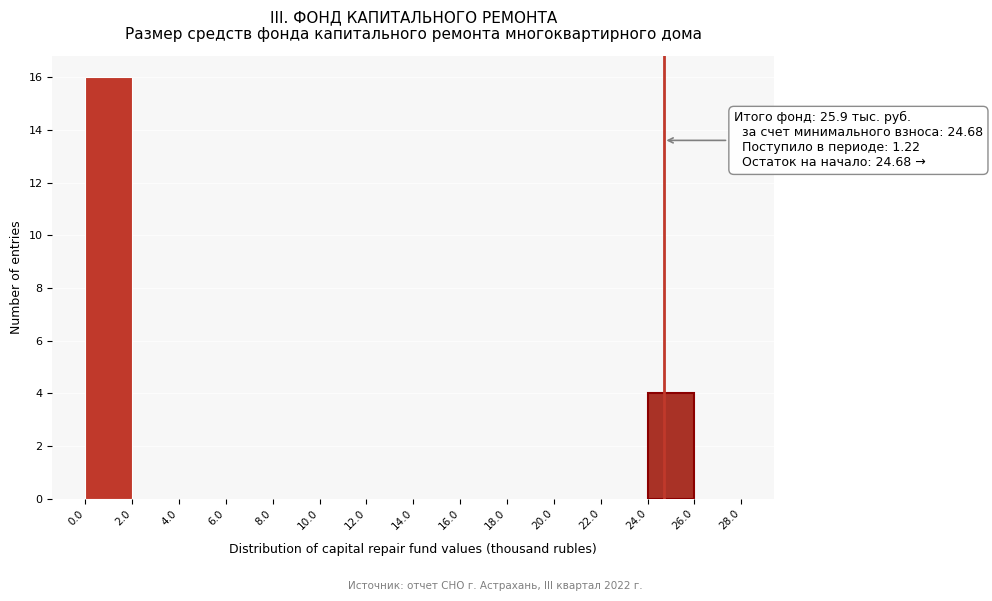

Over which range of the x-axis is the bar tallest?

0.0 to 2.0